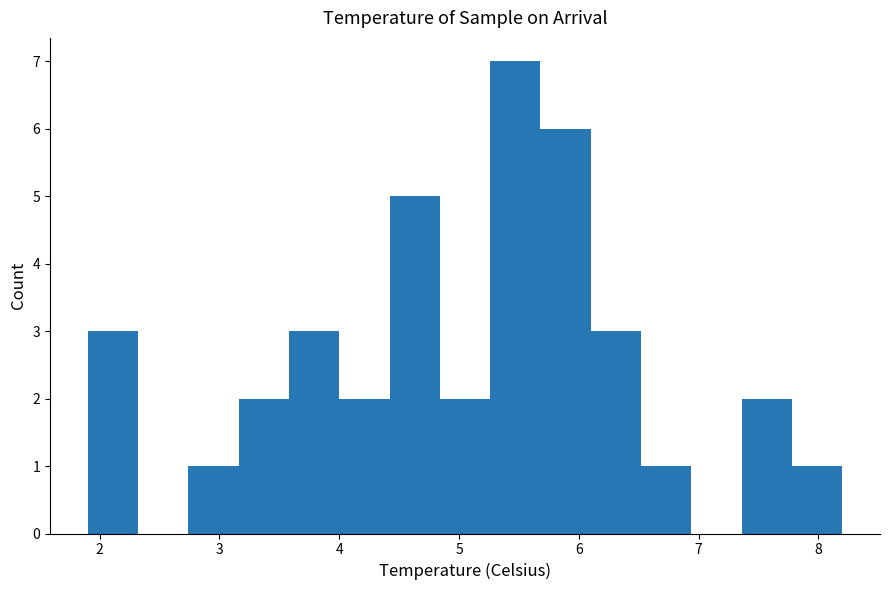

Which range on the x-axis has the tallest bar?

5.26 to 5.68